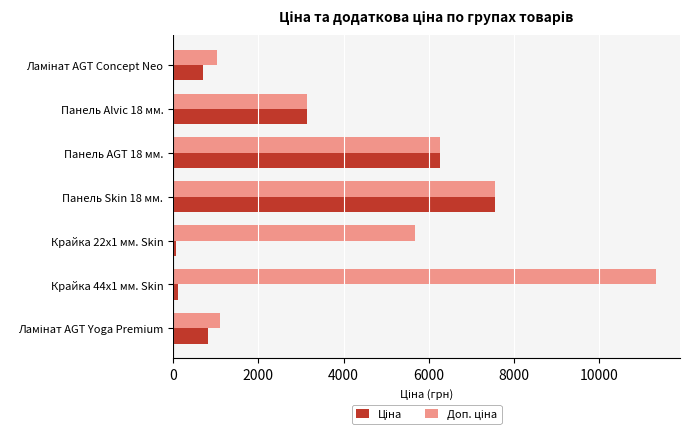

At which category does the chart reach its peak across all series?

Крайка 44x1 мм. Skin